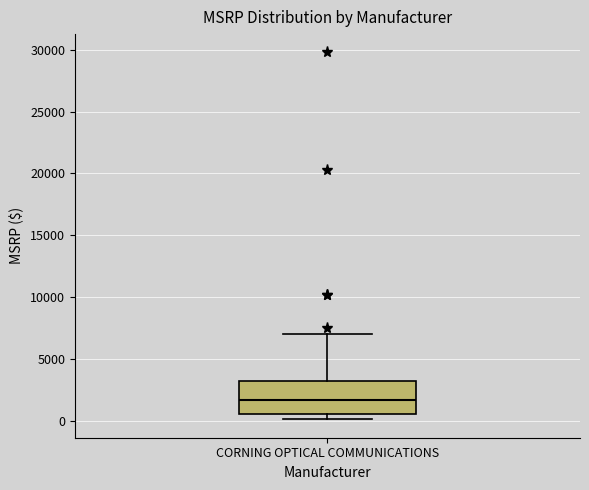

Read this box plot against the y-axis: the position of the median line, the range covered by the box, and the ends of both whiskers. The values are not printed on the chart, so give them approximately, as read against the axis.

median 1500, box 500 to 3000, whiskers 0 to 7000